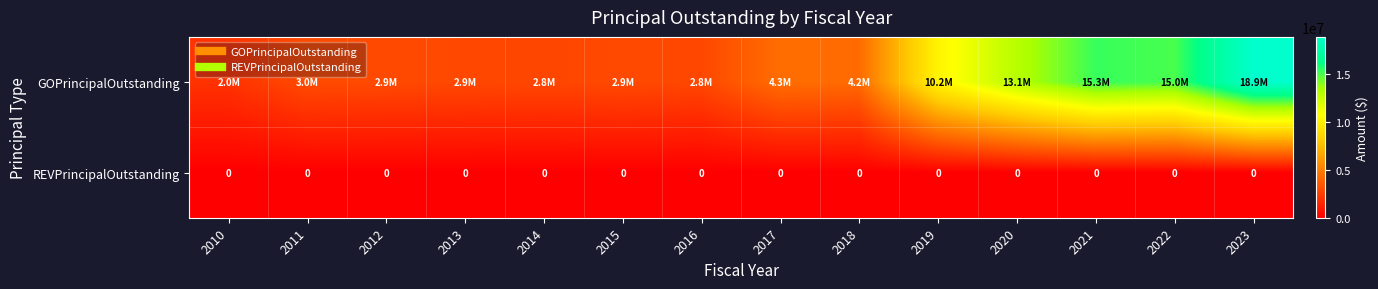

What is the maximum value for GOPrincipalOutstanding?

18900000